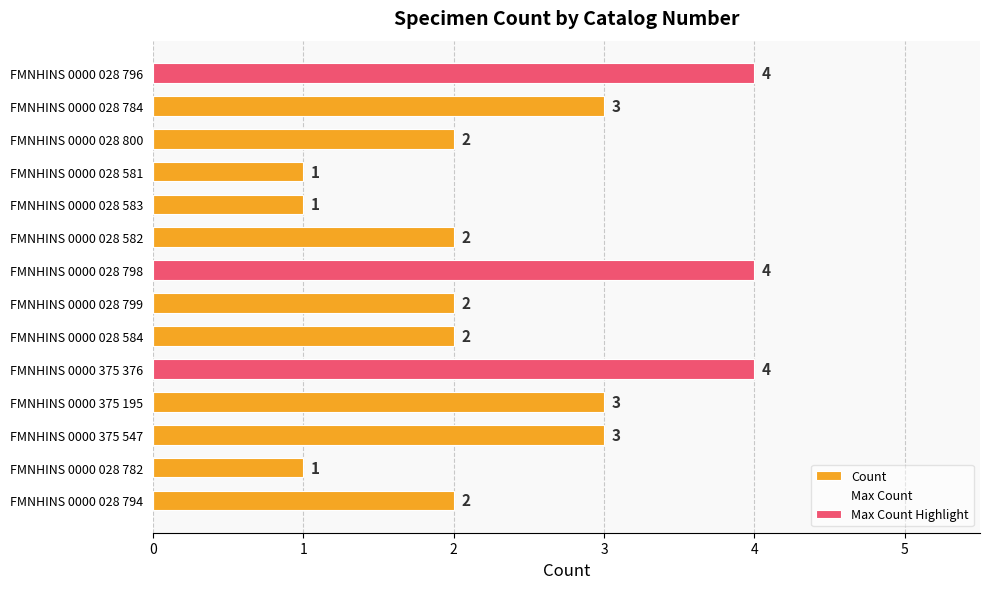

Rank the series at FMNHINS 0000 028 581 from highest to lowest value.

Count, Max Count, Max Count Highlight